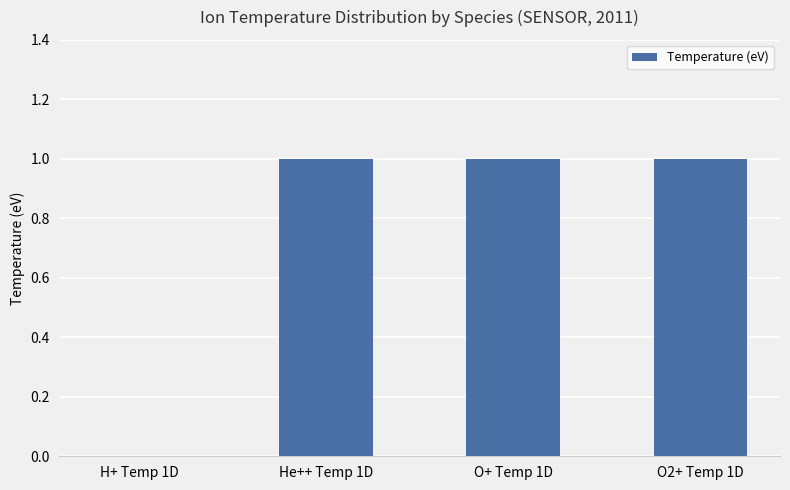

Which has a higher value, H+ Temp 1D or O+ Temp 1D?

O+ Temp 1D